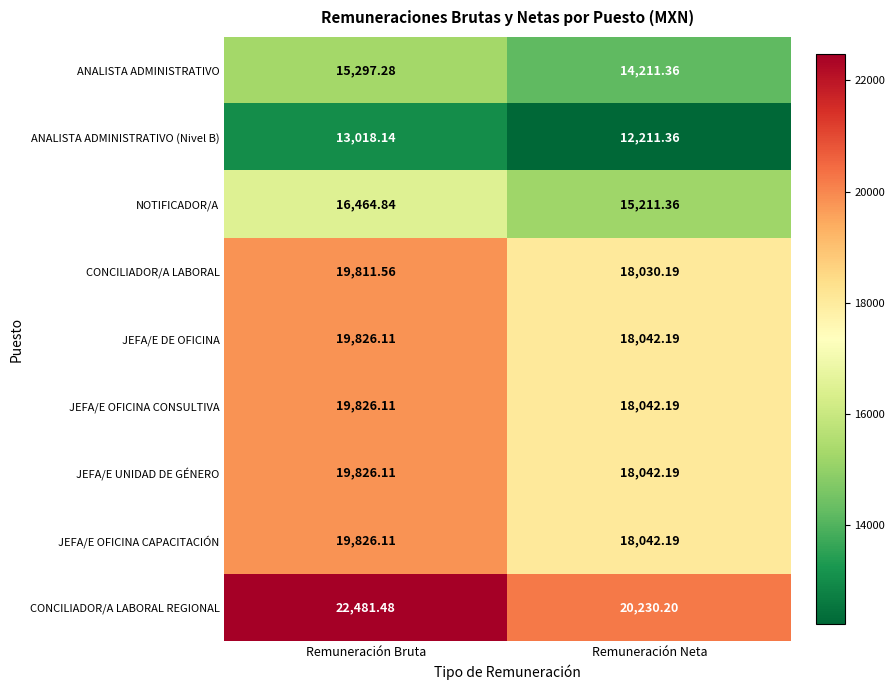

Which category has the lowest value across all series?

Remuneración Neta